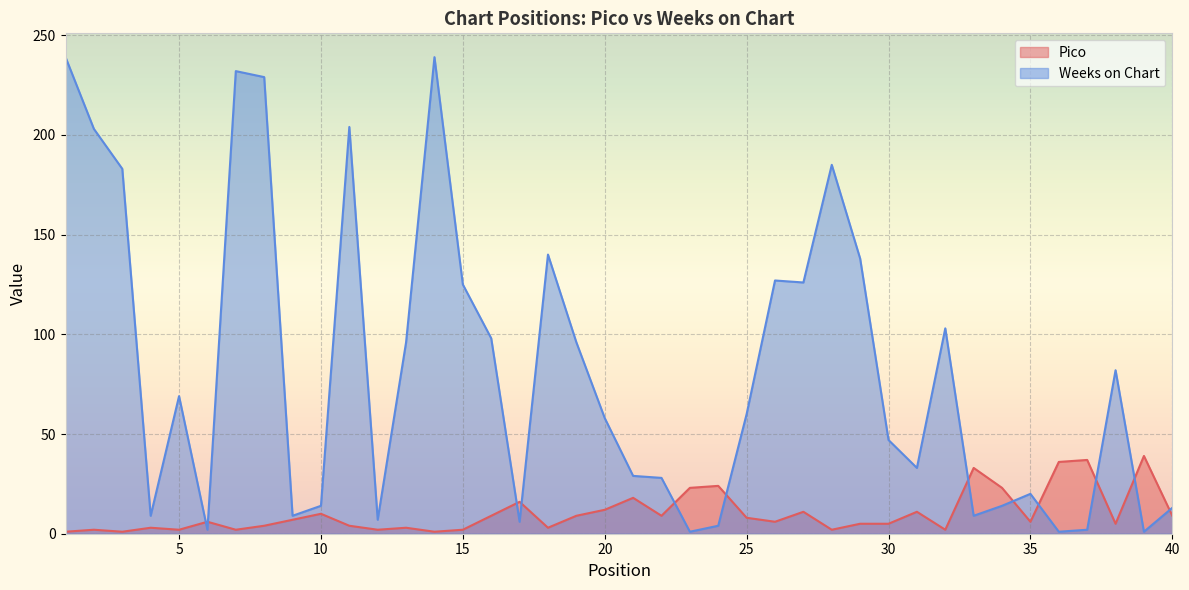

Where is the first local minimum for Pico?

3